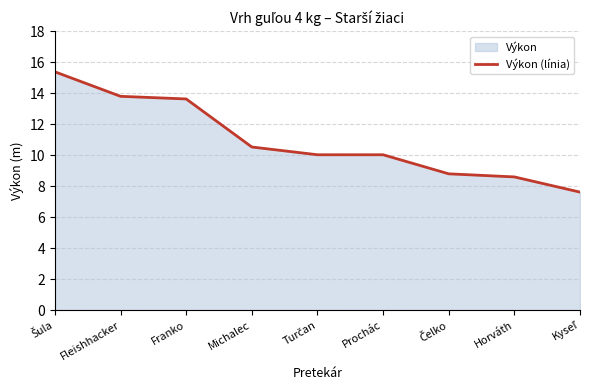

True or false: there are more than 0 points higher than both neighbors.

False